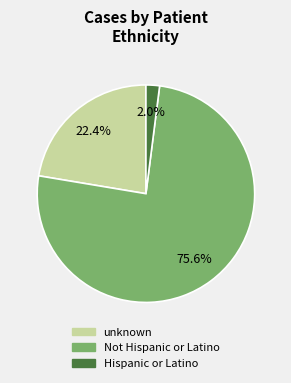

What percentage is the Not Hispanic or Latino slice, to the nearest percent?

76%